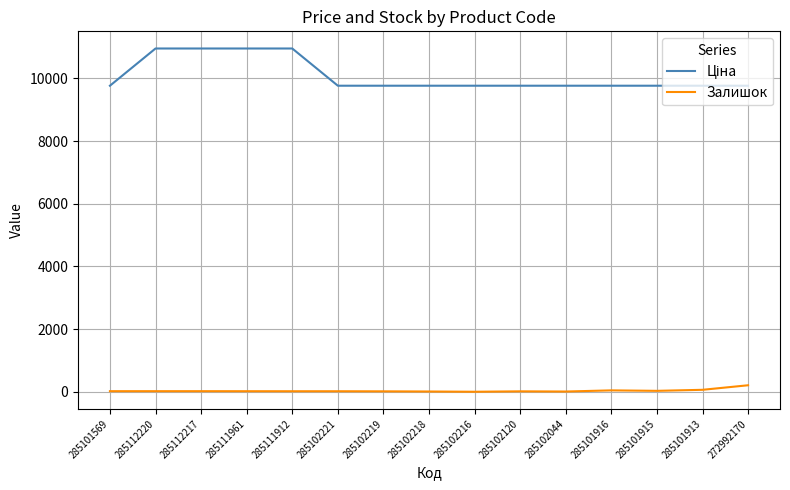

What is the greatest value displayed?

10952.0